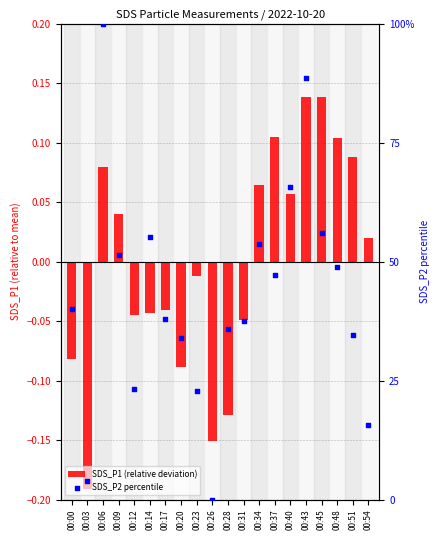

At which category is the sum across all series the highest?

00:06